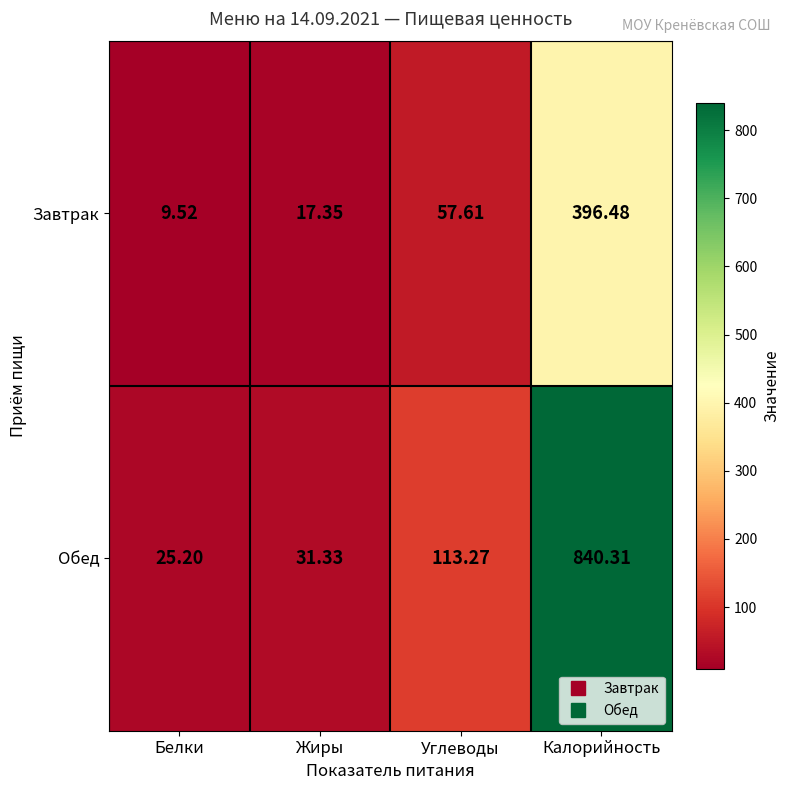

List the series in order of their overall mean, highest first.

Обед, Завтрак